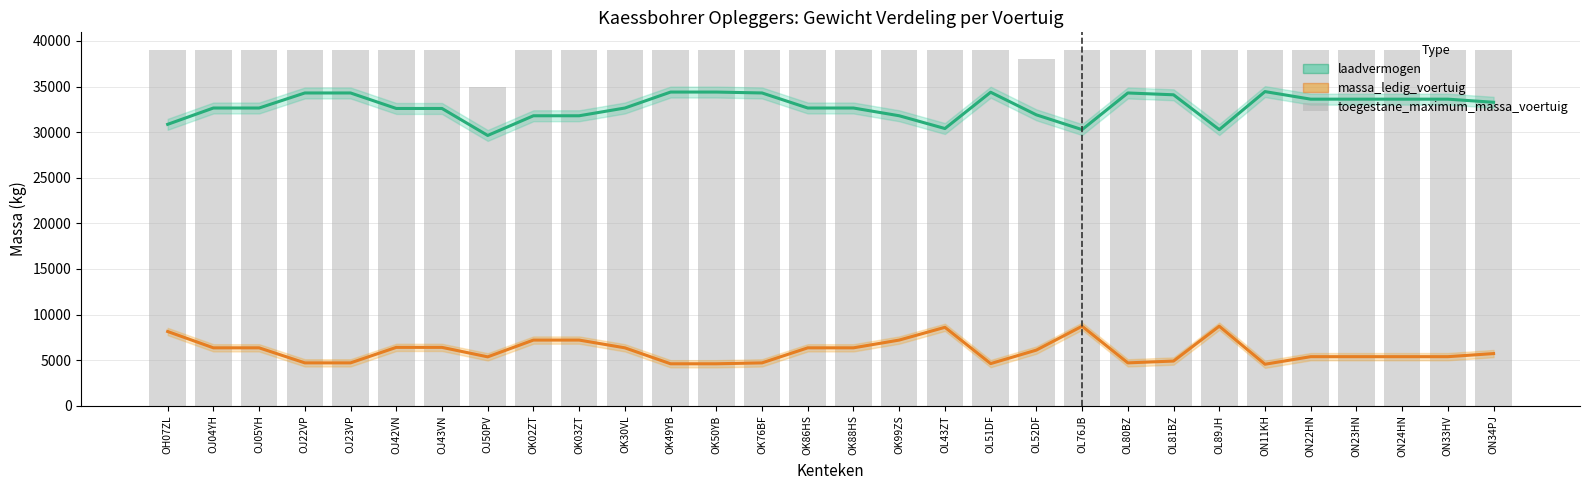

What is the difference between the massa_ledig_voertuig values at OH07ZL and ON23HN?

2760